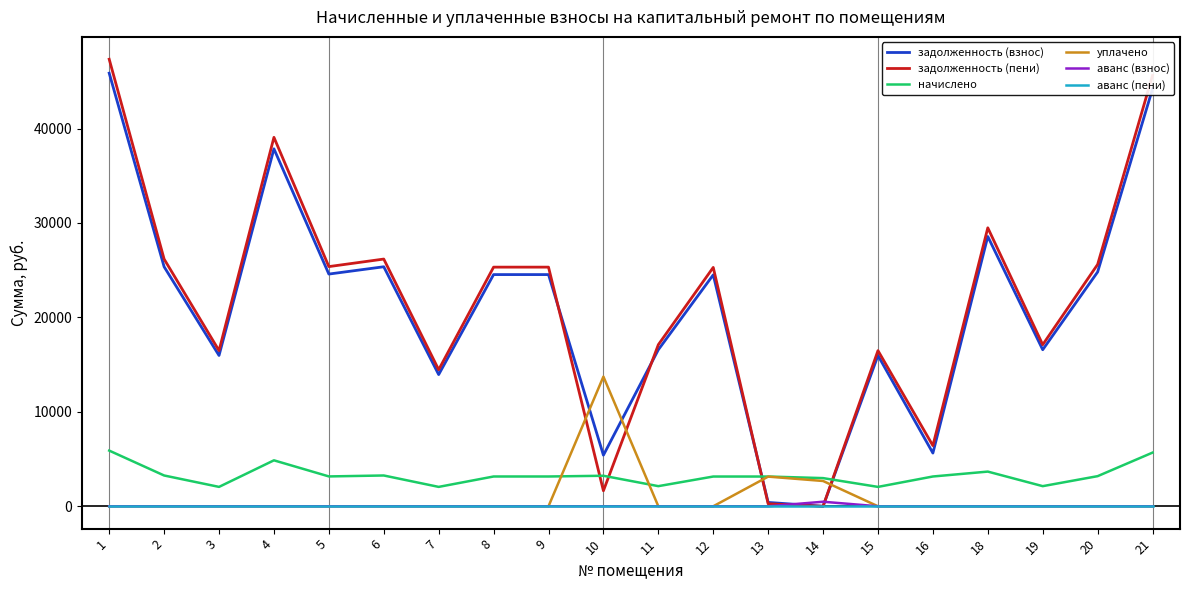

What are all the series names shown in the legend?

задолженность (взнос), задолженность (пени), начислено, уплачено, аванс (взнос), аванс (пени)